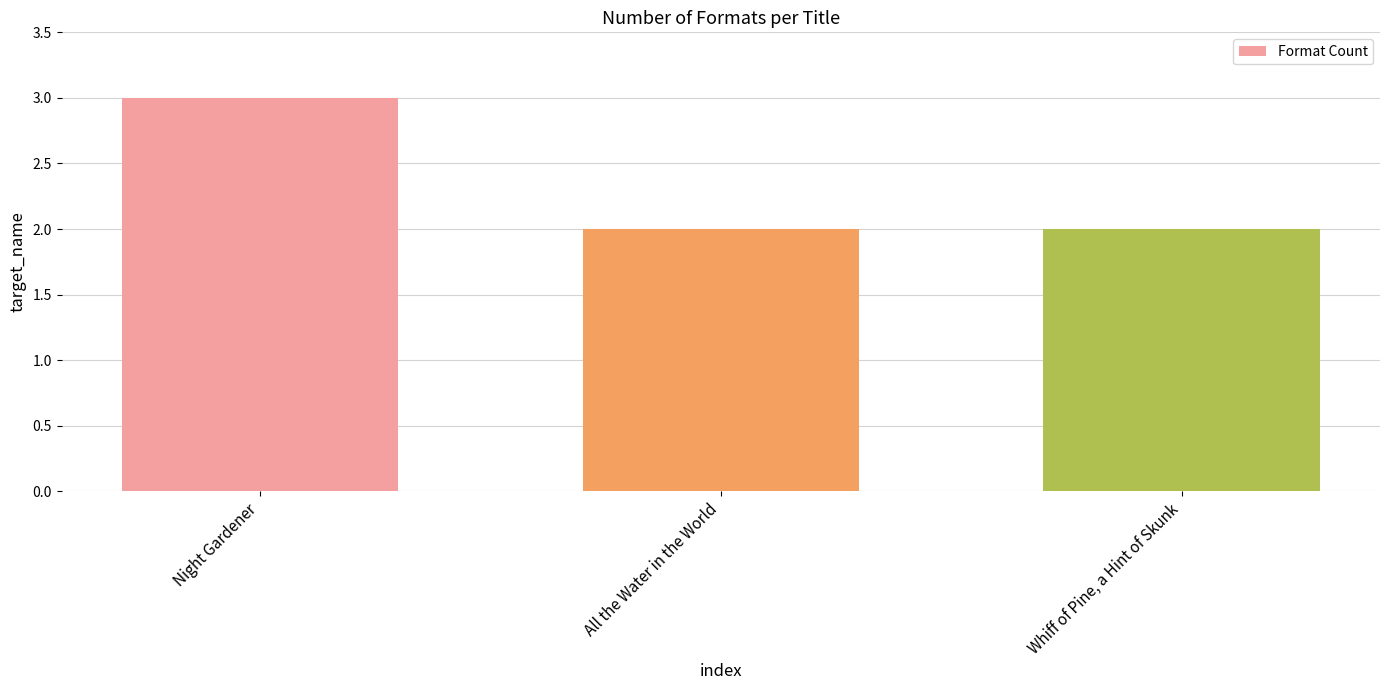

What is the label of the 3rd bar from the right?

Night Gardener